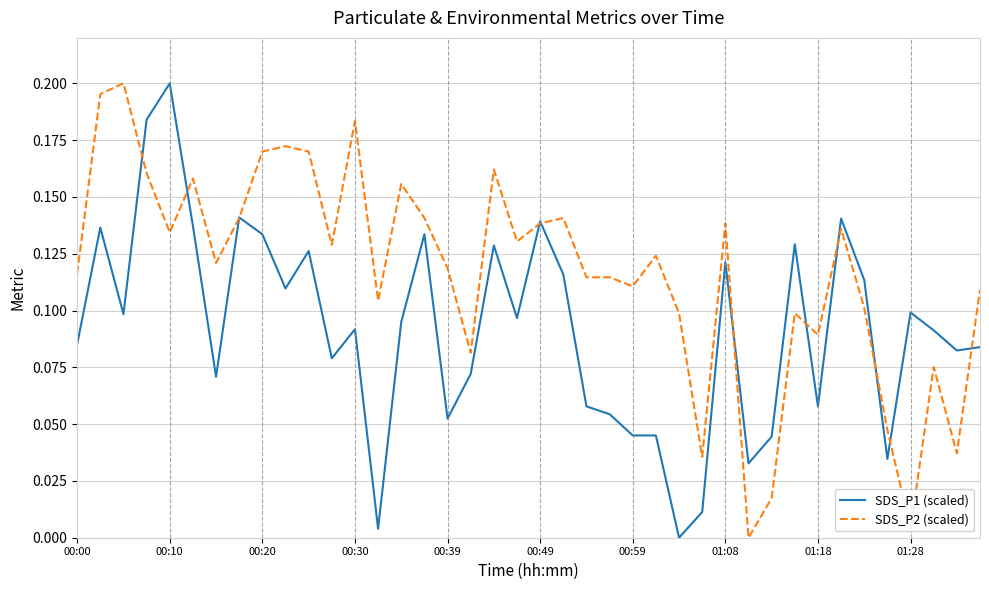

Rank the series by their average value, from highest to lowest.

SDS_P2 (scaled), SDS_P1 (scaled)